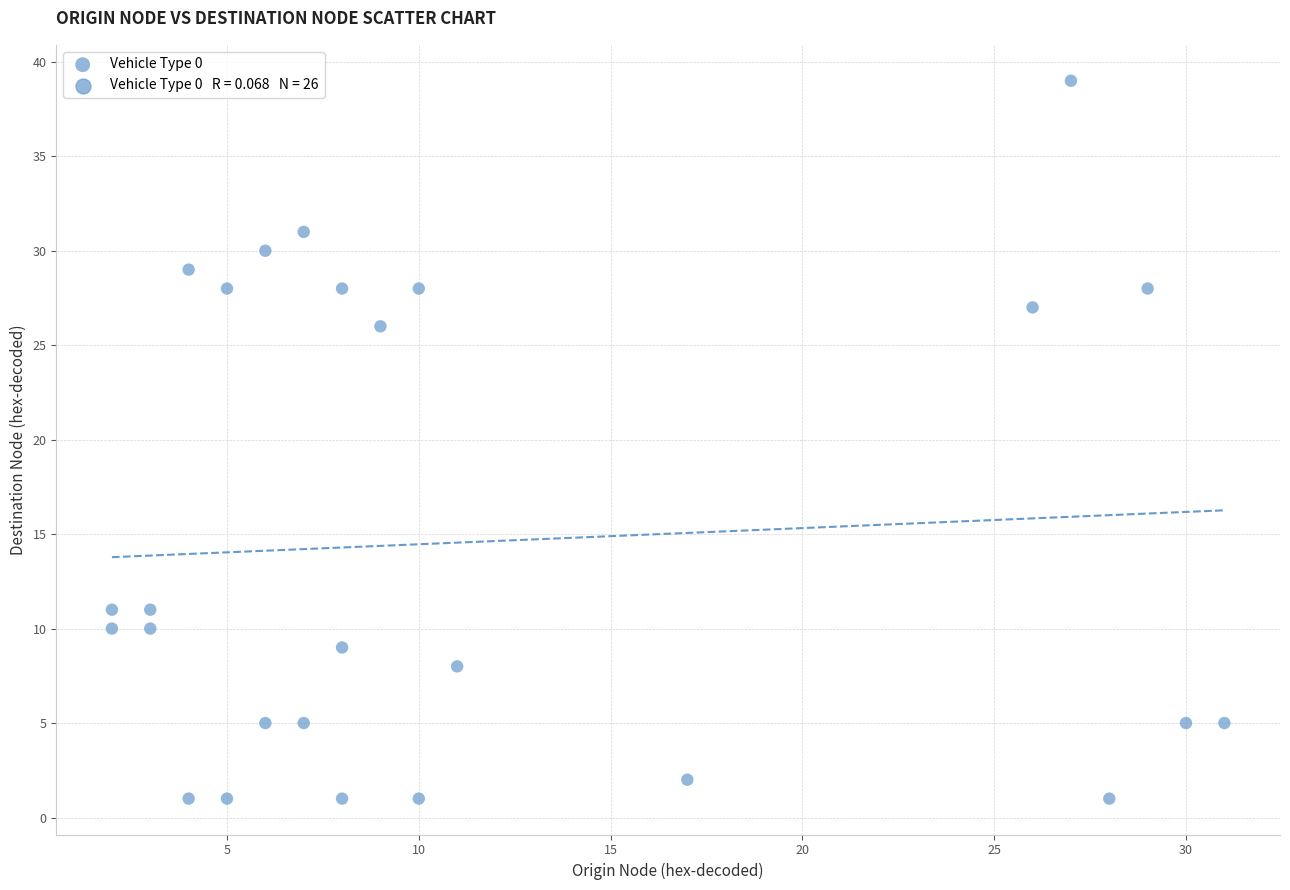

What is the range of X values (max minus min)?

29